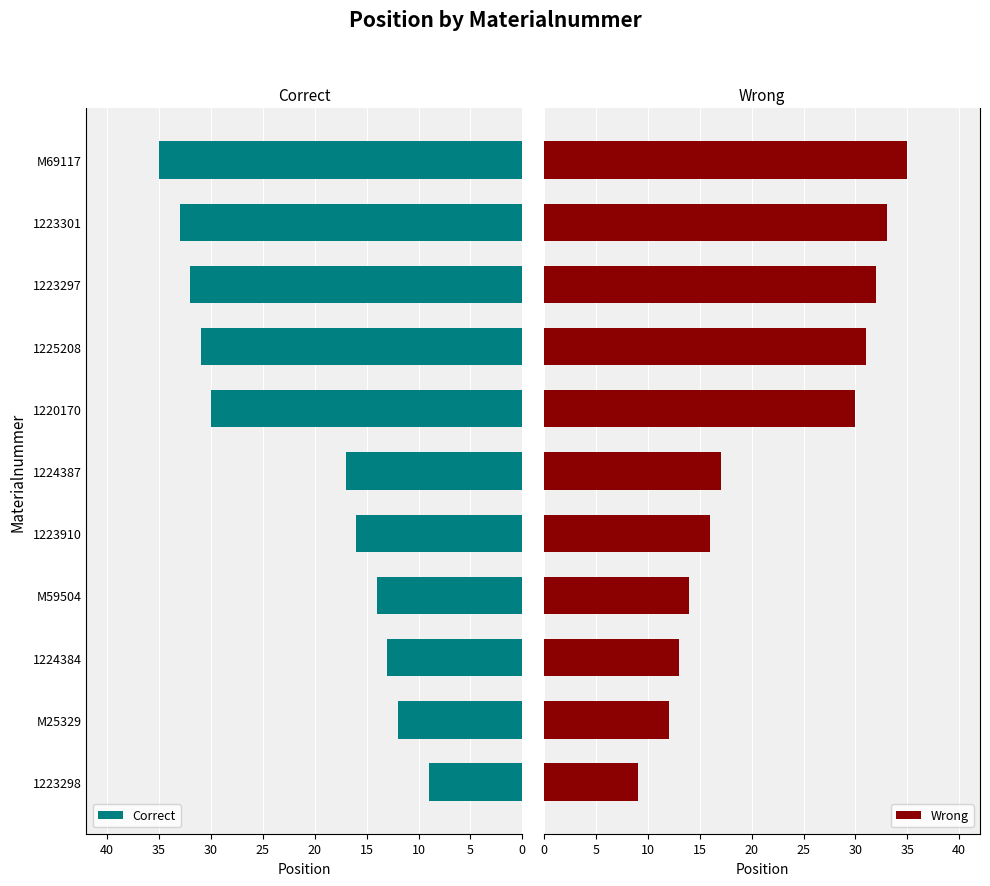

How many data points does each series have?

11